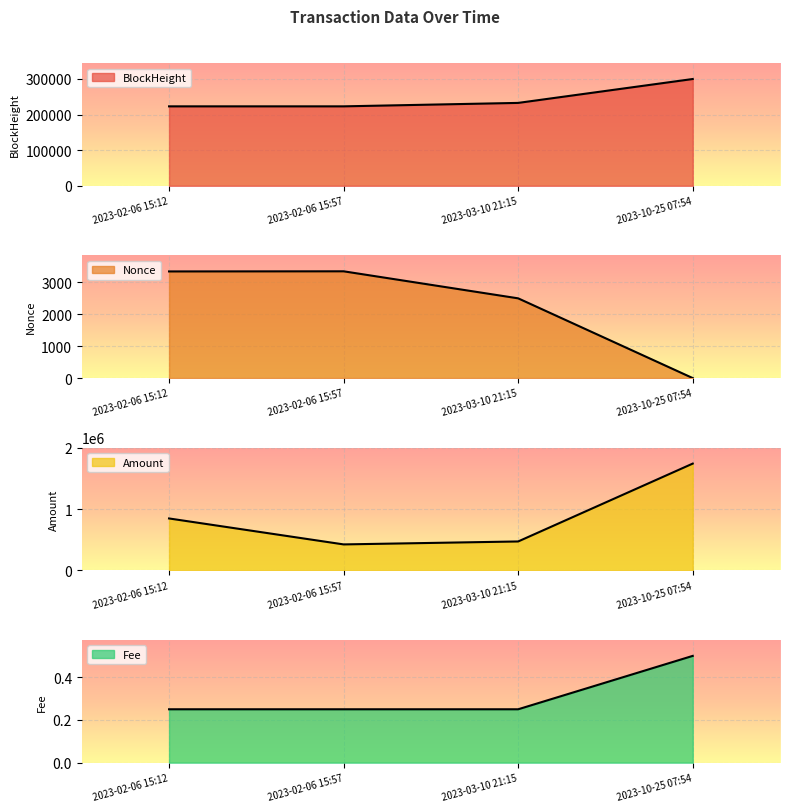

Count the number of data series in this chart.

4